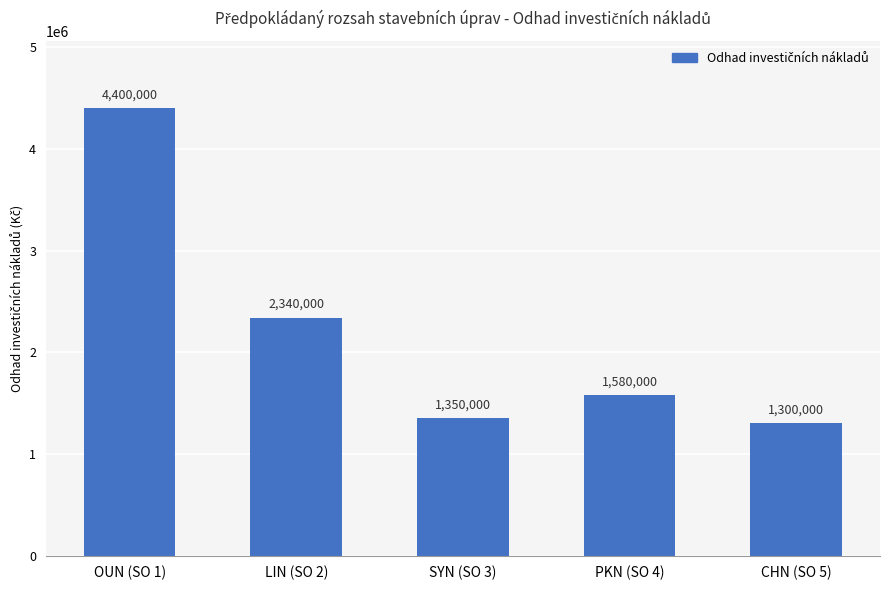

List the labels in order of value, smallest first.

CHN (SO 5), SYN (SO 3), PKN (SO 4), LIN (SO 2), OUN (SO 1)